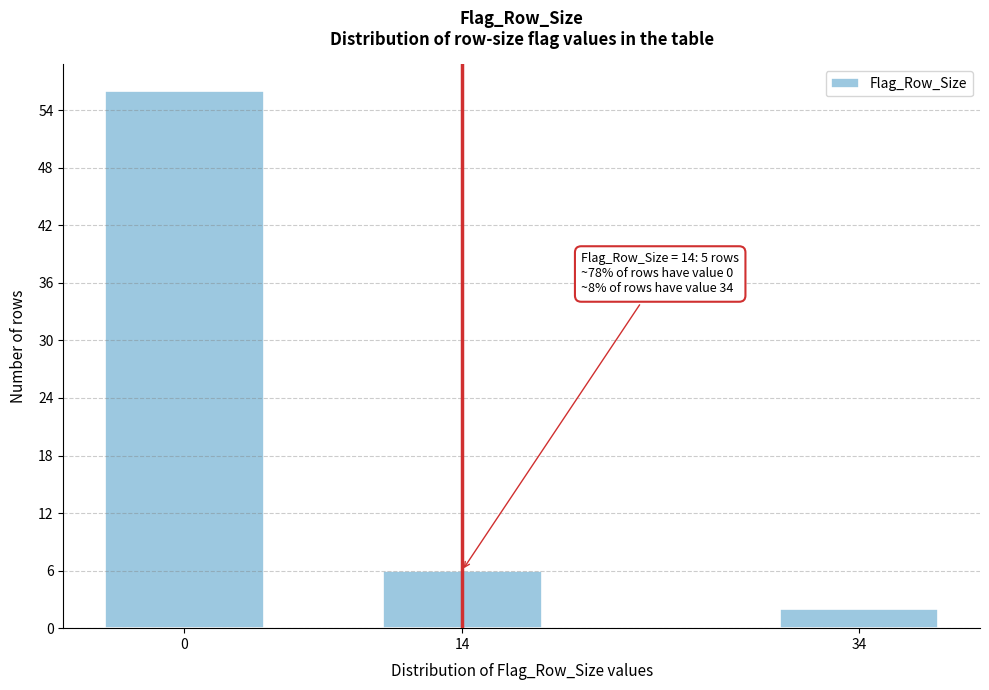

Reading left to right, list all the values displayed in this chart.

0=56	14=6	34=2